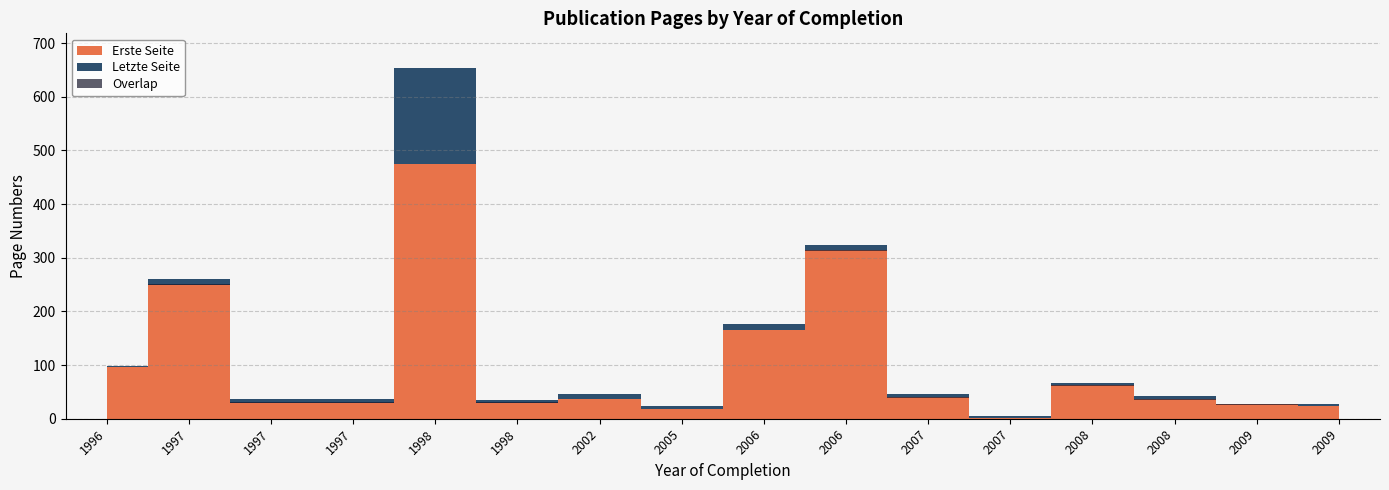

The value of Letzte Seite at 2006 is 73. True or false?

False